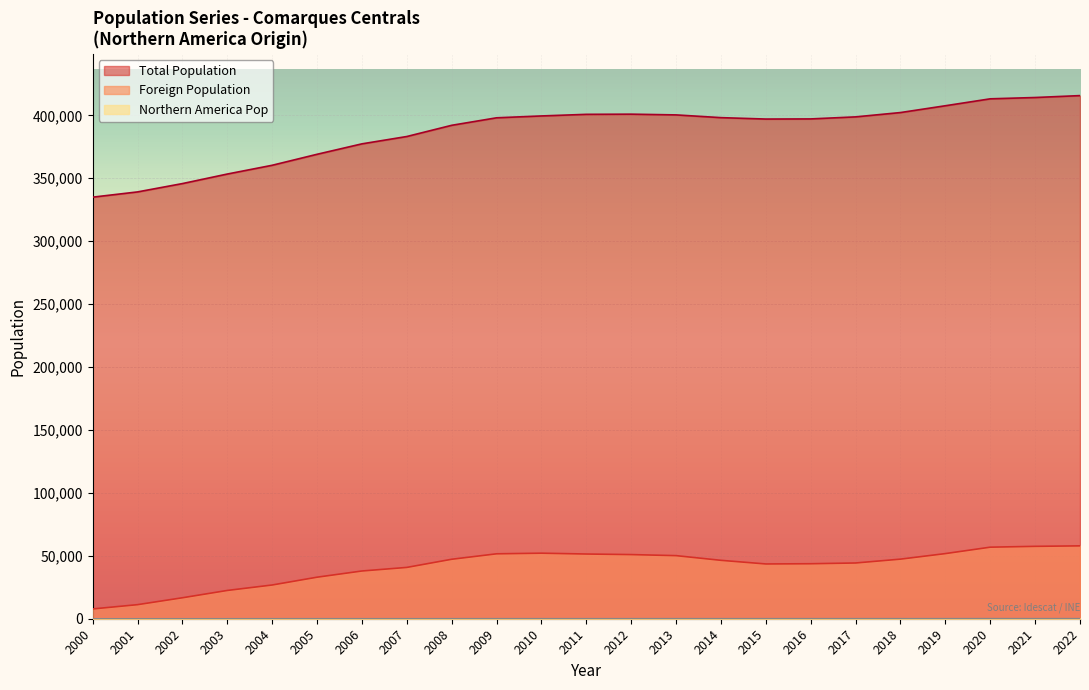

What is the average value of the Foreign Population series?

41276